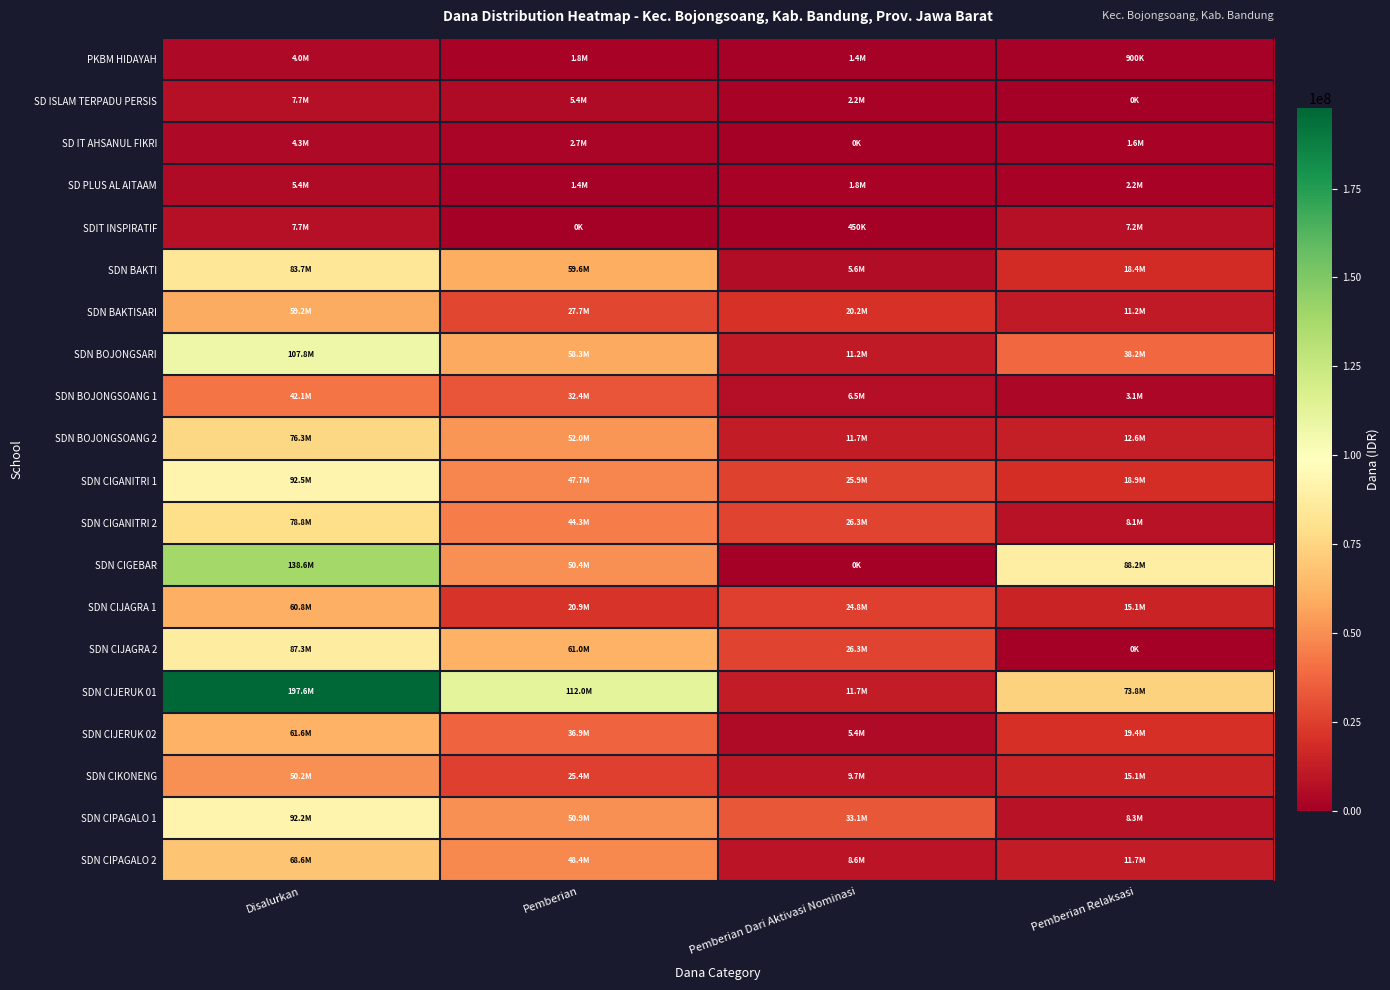

Reading right to left, what are all the values shown in this chart?

PKBM HIDAYAH: Pemberian Relaksasi=900000	Pemberian Dari Aktivasi Nominasi=1350000	Pemberian=1800000	Disalurkan=4050000
SD ISLAM TERPADU PERSIS: Pemberian Relaksasi=0	Pemberian Dari Aktivasi Nominasi=2250000	Pemberian=5400000	Disalurkan=7650000
SD IT AHSANUL FIKRI: Pemberian Relaksasi=1575000	Pemberian Dari Aktivasi Nominasi=0	Pemberian=2700000	Disalurkan=4275000
SD PLUS AL AITAAM: Pemberian Relaksasi=2250000	Pemberian Dari Aktivasi Nominasi=1800000	Pemberian=1350000	Disalurkan=5400000
SDIT INSPIRATIF: Pemberian Relaksasi=7200000	Pemberian Dari Aktivasi Nominasi=450000	Pemberian=0	Disalurkan=7650000
SDN BAKTI: Pemberian Relaksasi=18450000	Pemberian Dari Aktivasi Nominasi=5625000	Pemberian=59625000	Disalurkan=83700000
SDN BAKTISARI: Pemberian Relaksasi=11250000	Pemberian Dari Aktivasi Nominasi=20250000	Pemberian=27675000	Disalurkan=59175000
SDN BOJONGSARI: Pemberian Relaksasi=38250000	Pemberian Dari Aktivasi Nominasi=11250000	Pemberian=58275000	Disalurkan=107775000
SDN BOJONGSOANG 1: Pemberian Relaksasi=3150000	Pemberian Dari Aktivasi Nominasi=6525000	Pemberian=32400000	Disalurkan=42075000
SDN BOJONGSOANG 2: Pemberian Relaksasi=12600000	Pemberian Dari Aktivasi Nominasi=11700000	Pemberian=51975000	Disalurkan=76275000
SDN CIGANITRI 1: Pemberian Relaksasi=18900000	Pemberian Dari Aktivasi Nominasi=25875000	Pemberian=47700000	Disalurkan=92475000
SDN CIGANITRI 2: Pemberian Relaksasi=8100000	Pemberian Dari Aktivasi Nominasi=26325000	Pemberian=44325000	Disalurkan=78750000
SDN CIGEBAR: Pemberian Relaksasi=88200000	Pemberian Dari Aktivasi Nominasi=0	Pemberian=50400000	Disalurkan=138600000
SDN CIJAGRA 1: Pemberian Relaksasi=15075000	Pemberian Dari Aktivasi Nominasi=24750000	Pemberian=20925000	Disalurkan=60750000
SDN CIJAGRA 2: Pemberian Relaksasi=0	Pemberian Dari Aktivasi Nominasi=26325000	Pemberian=60975000	Disalurkan=87300000
SDN CIJERUK 01: Pemberian Relaksasi=73800000	Pemberian Dari Aktivasi Nominasi=11700000	Pemberian=112050000	Disalurkan=197550000
SDN CIJERUK 02: Pemberian Relaksasi=19350000	Pemberian Dari Aktivasi Nominasi=5400000	Pemberian=36900000	Disalurkan=61650000
SDN CIKONENG: Pemberian Relaksasi=15075000	Pemberian Dari Aktivasi Nominasi=9675000	Pemberian=25425000	Disalurkan=50175000
SDN CIPAGALO 1: Pemberian Relaksasi=8325000	Pemberian Dari Aktivasi Nominasi=33075000	Pemberian=50850000	Disalurkan=92250000
SDN CIPAGALO 2: Pemberian Relaksasi=11700000	Pemberian Dari Aktivasi Nominasi=8550000	Pemberian=48375000	Disalurkan=68625000